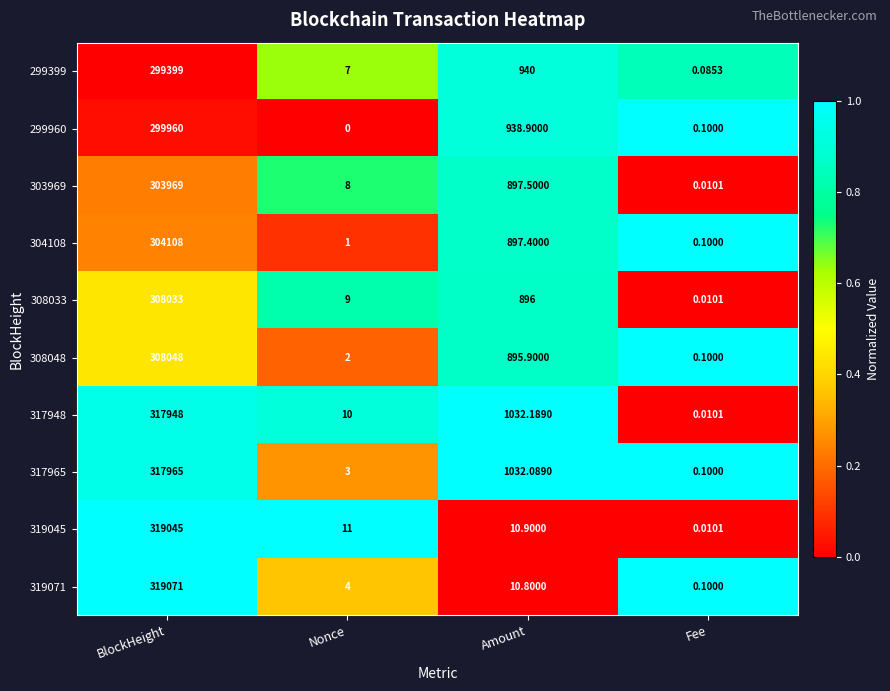

Where is 317965 nearest to the value 158982?

Amount